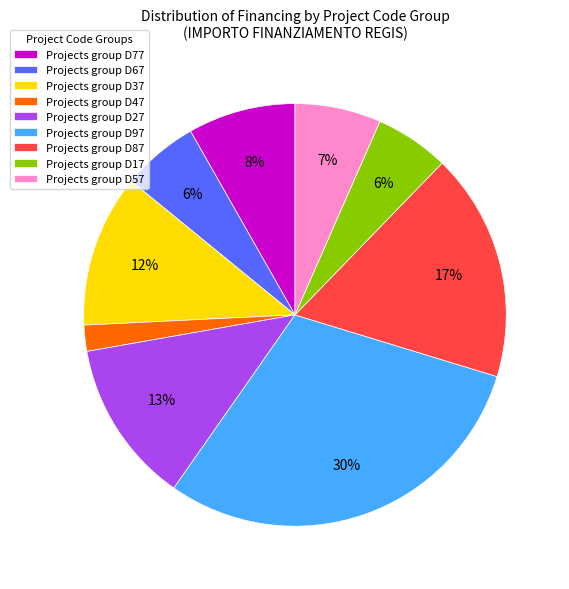

Do Projects group D97 and Projects group D37 together represent more than half of the pie?

No